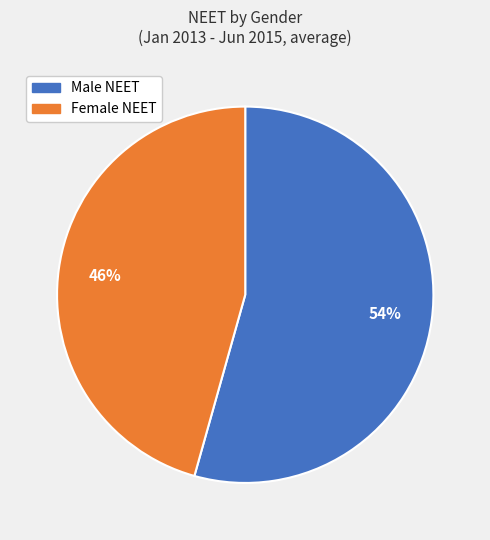

Is it true that Male NEET is 54% of the pie?

True